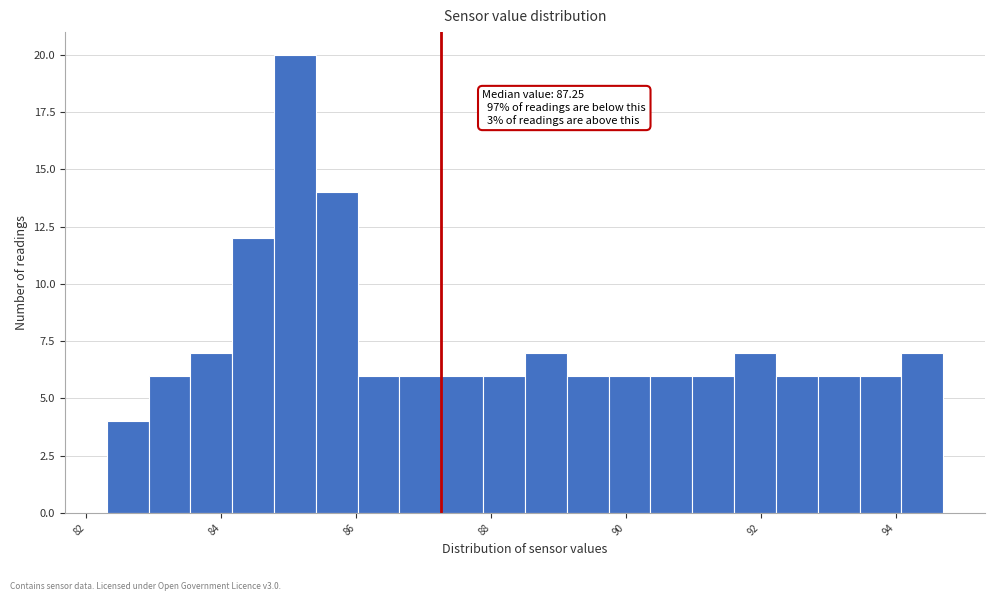

Around what value on the x-axis is the tallest bar? Give the approximate position of its centre, as read against the axis.

85.0